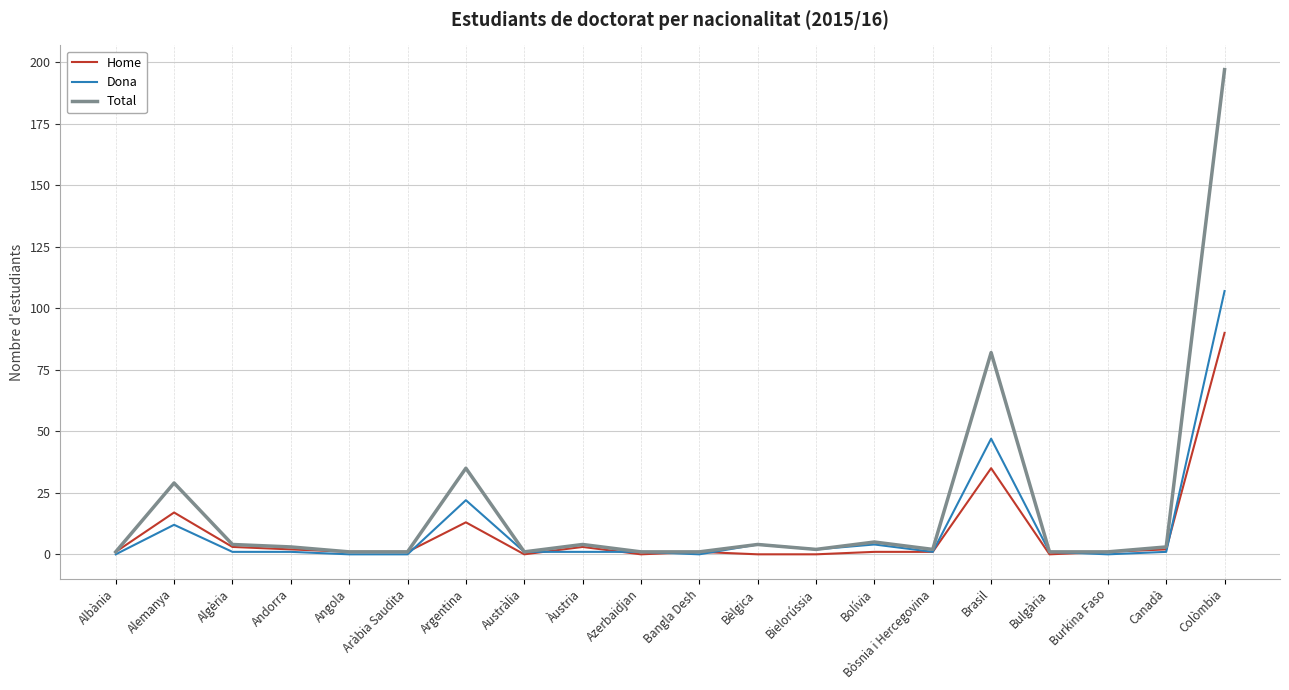

True or false: Dona has a value of 1 at Bòsnia i Hercegovina.

True